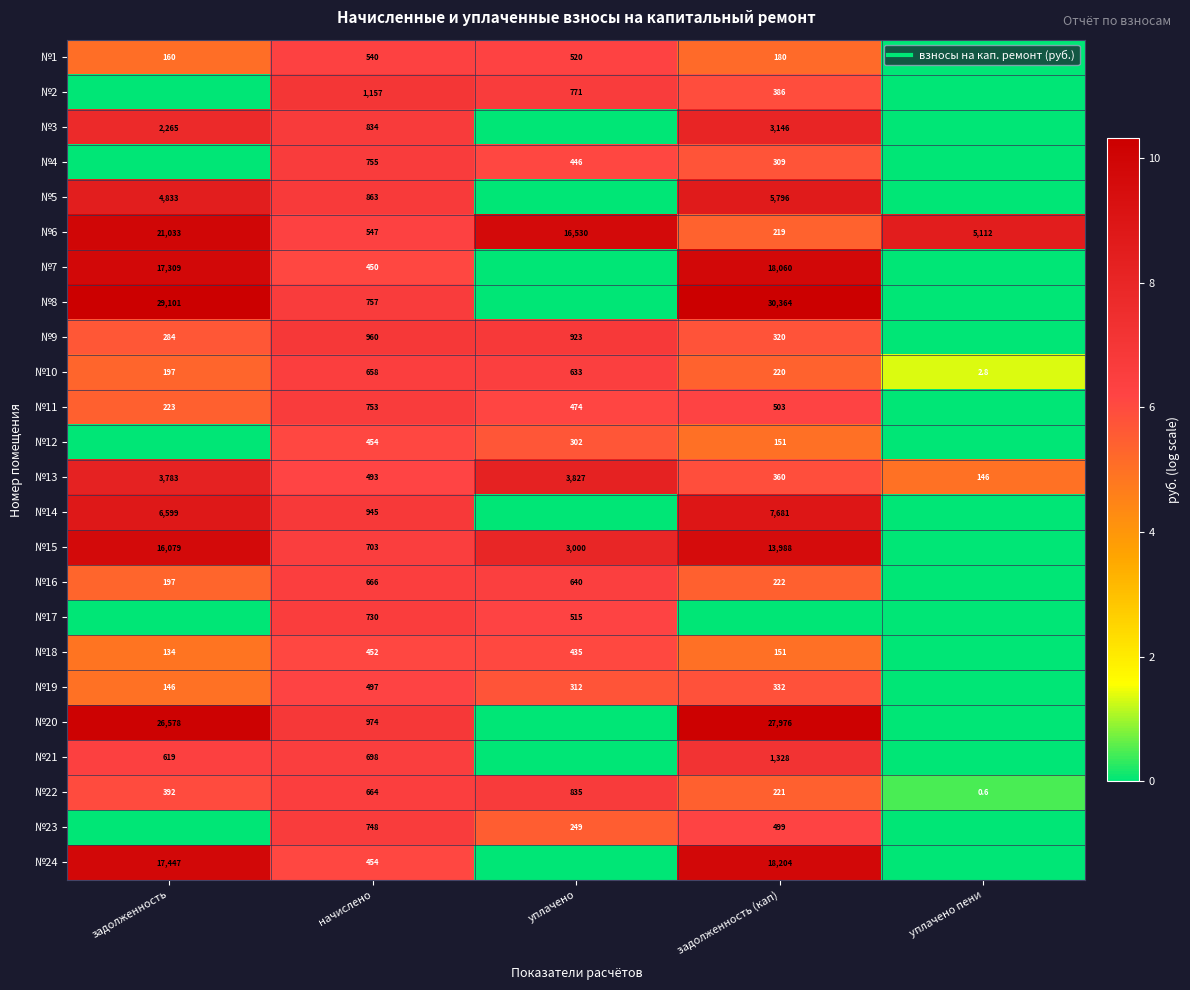

At how many categories does at least one series exceed 6?

5